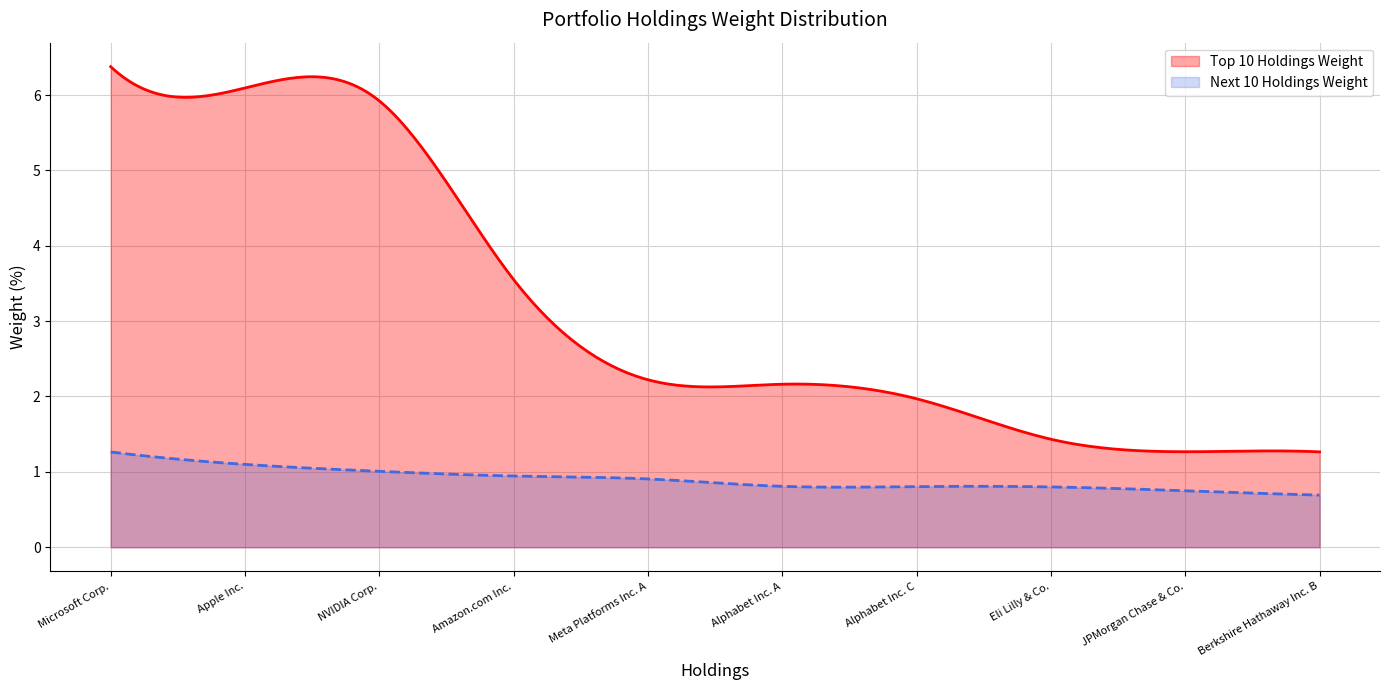

What is the label of the 8th point from the right?

NVIDIA Corp.